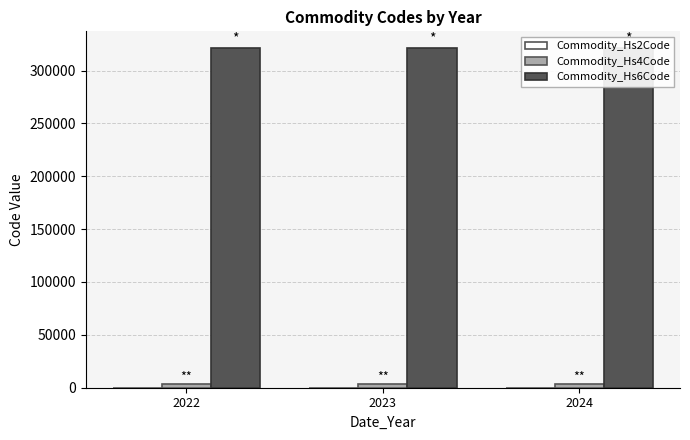

Which has a higher value, 2023 or 2022?

2023